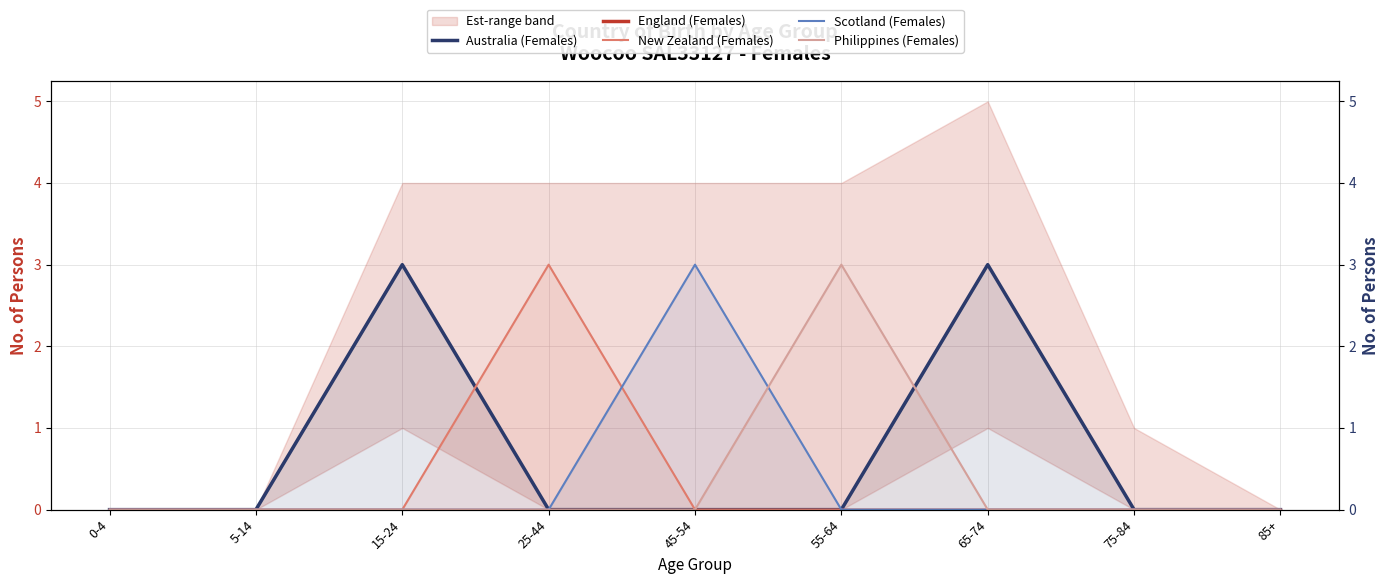

The value of New Zealand (Females) at 15-24 is 0. True or false?

True